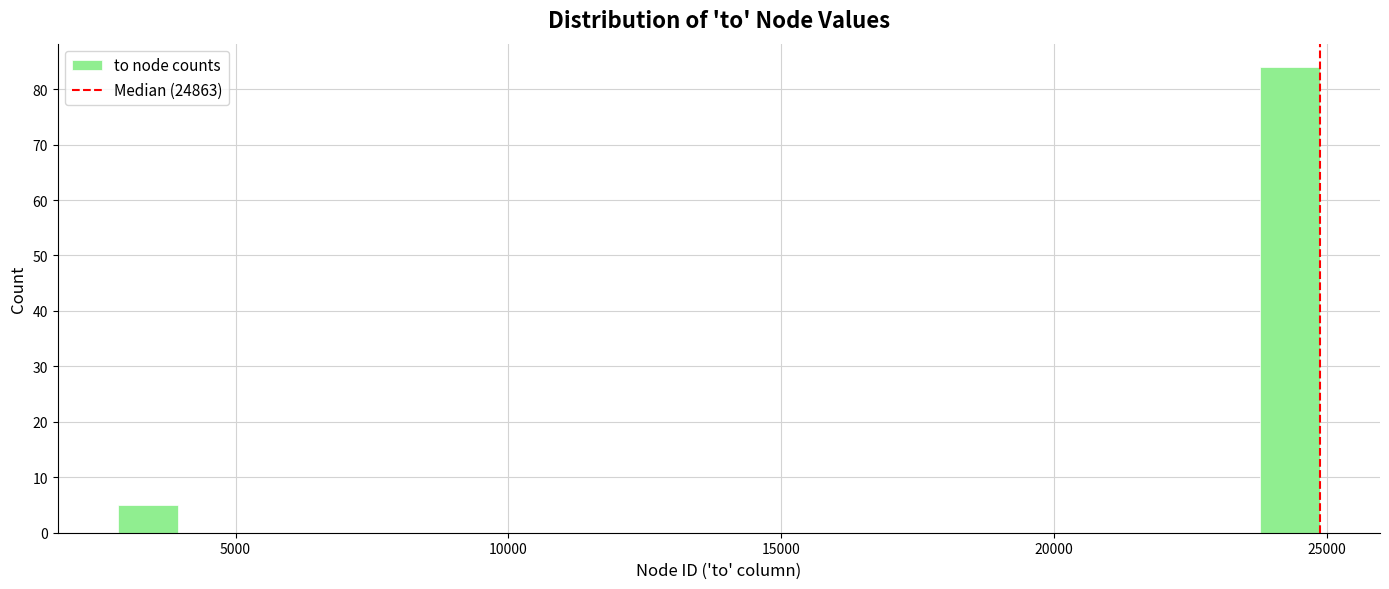

Around what value on the x-axis is the tallest bar? Give the approximate position of its centre, as read against the axis.

24500